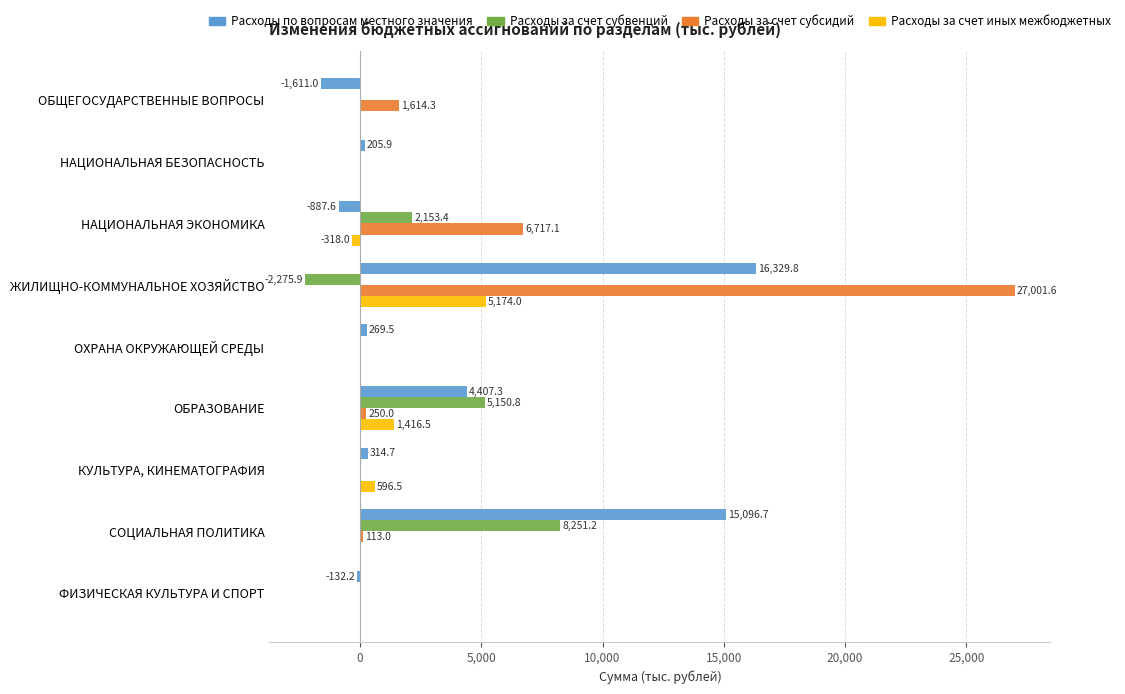

What is the sum of the Расходы за счет субсидий values at ЖИЛИЩНО-КОММУНАЛЬНОЕ ХОЗЯЙСТВО and НАЦИОНАЛЬНАЯ БЕЗОПАСНОСТЬ?

27001.6